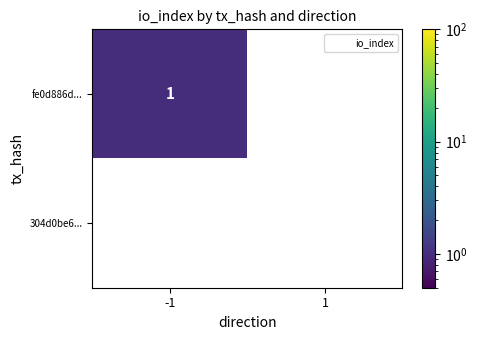

Which series changed the most between -1 and 1?

fe0d886d...